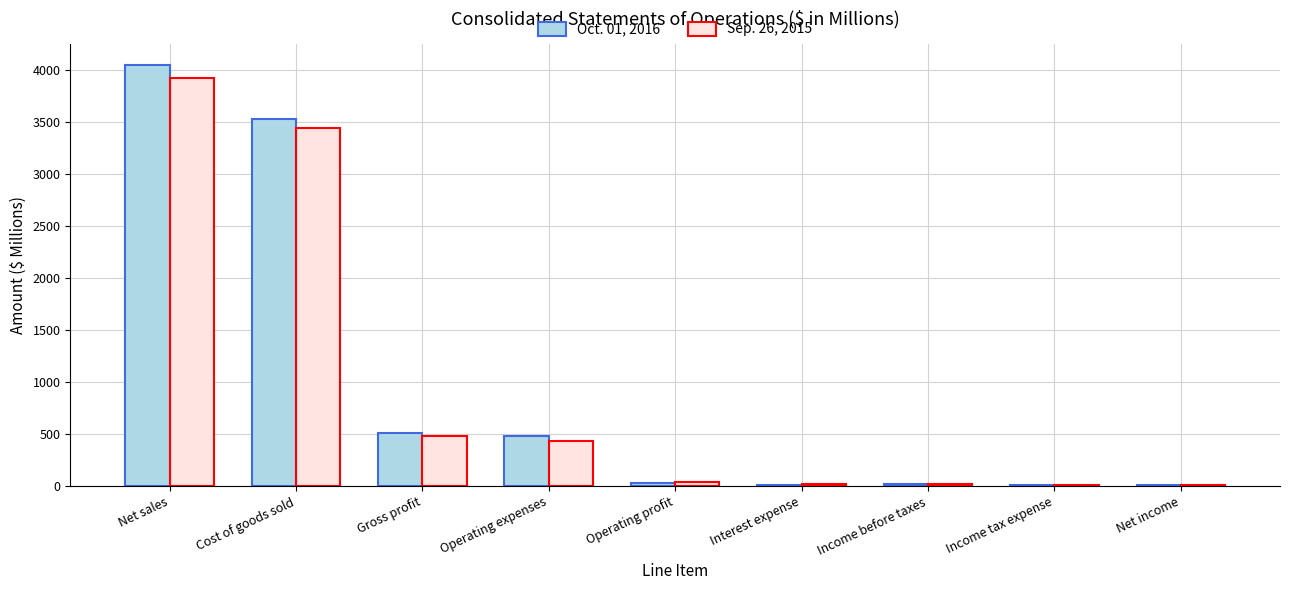

Count the number of data series in this chart.

2